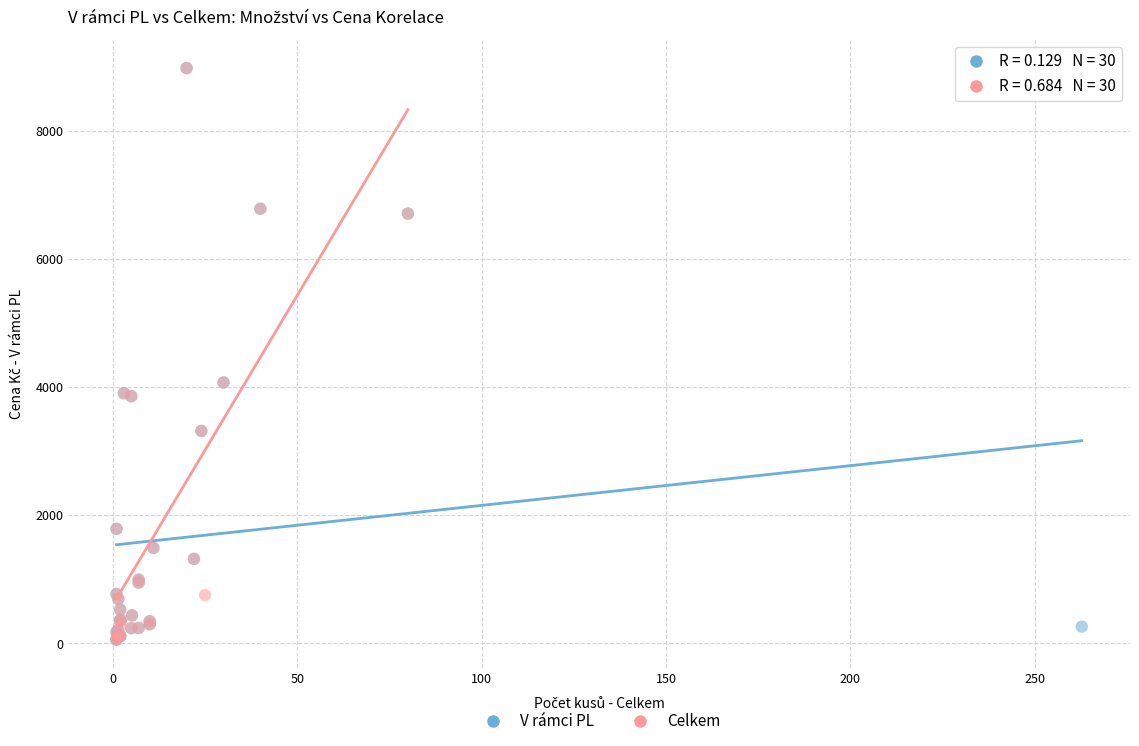

What are all the series names shown in the legend?

V rámci PL, Celkem